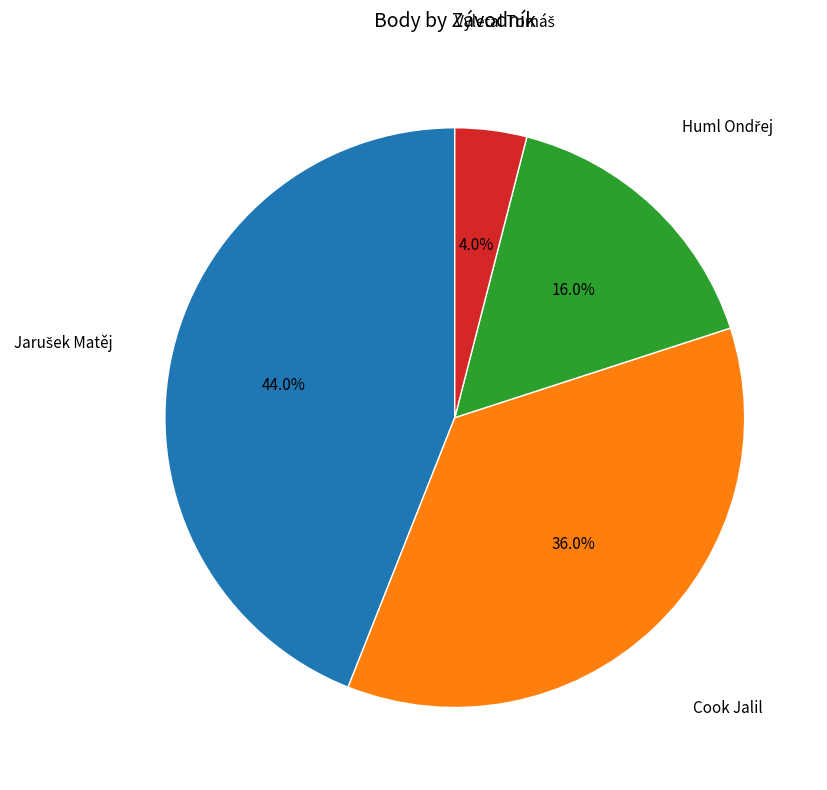

Is there a majority slice in this chart?

No